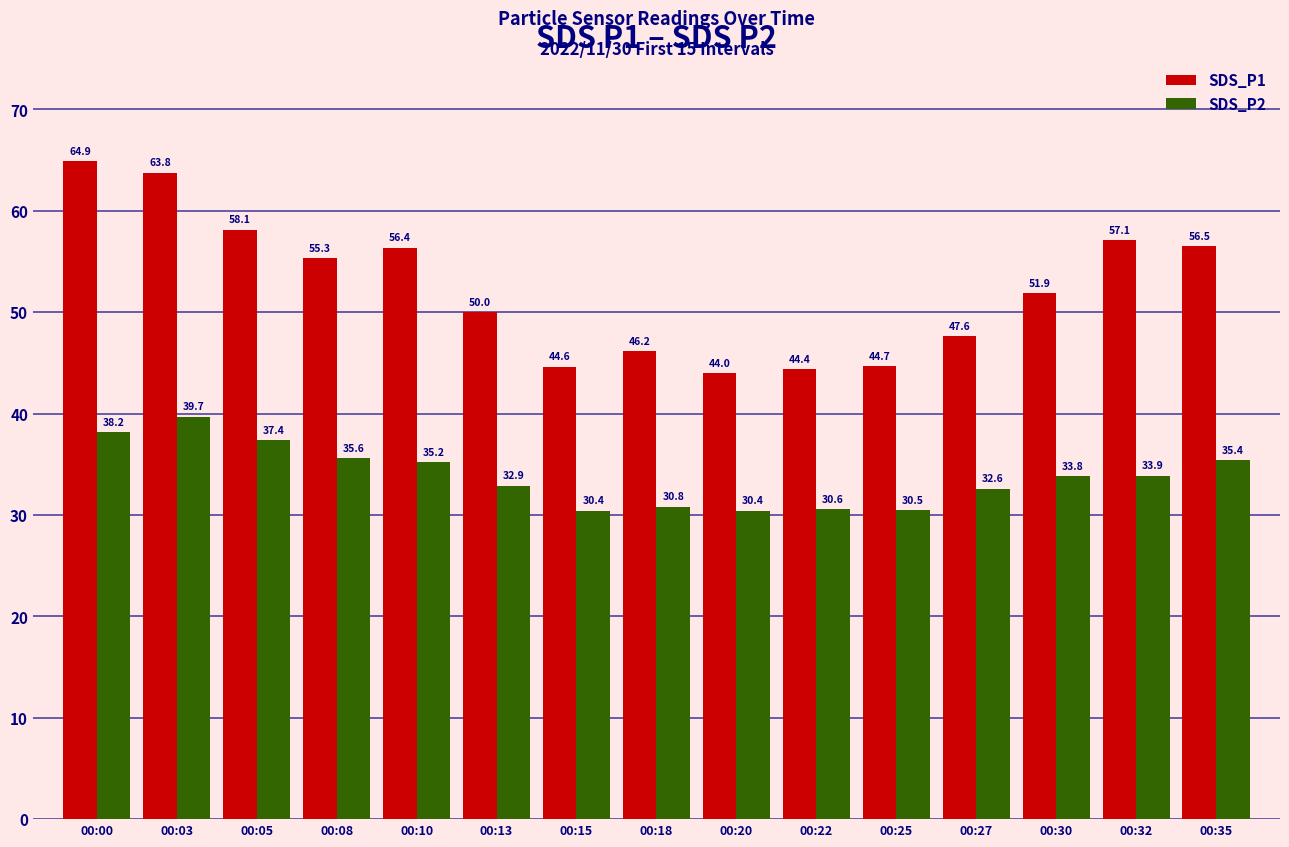

How many values in the SDS_P2 series are below 33?

7